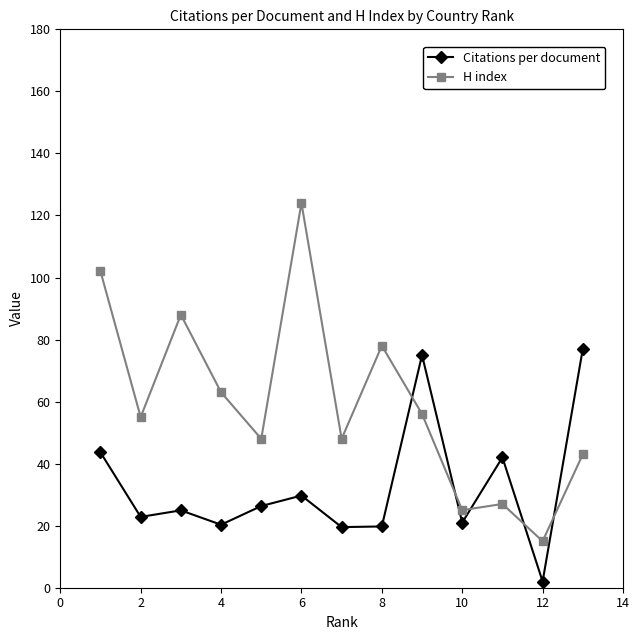

What is the highest value of the Citations per document series?

77.0